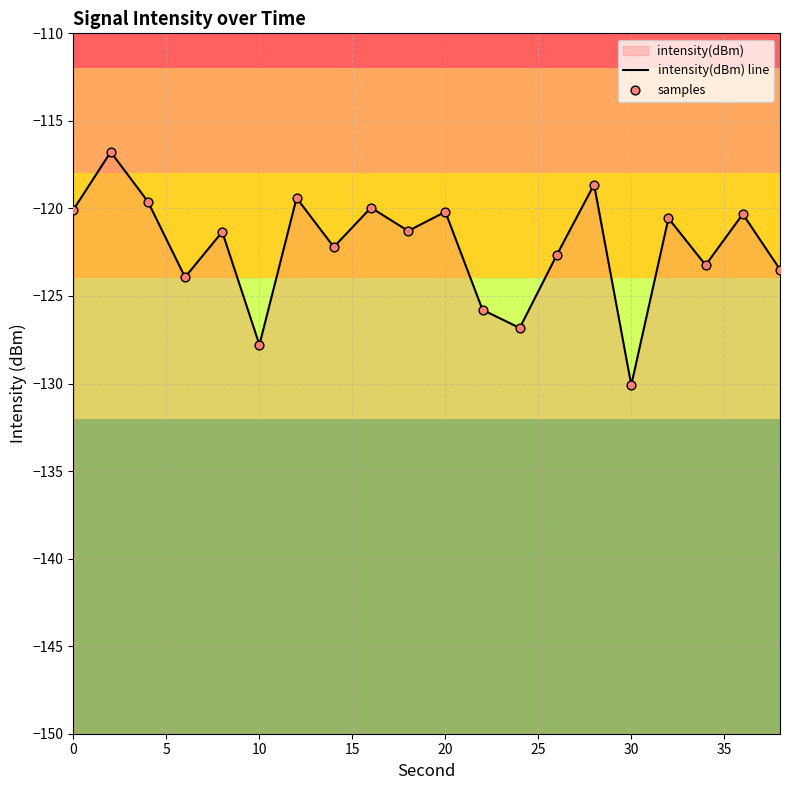

Which series reaches the minimum Y coordinate?

intensity(dBm) line